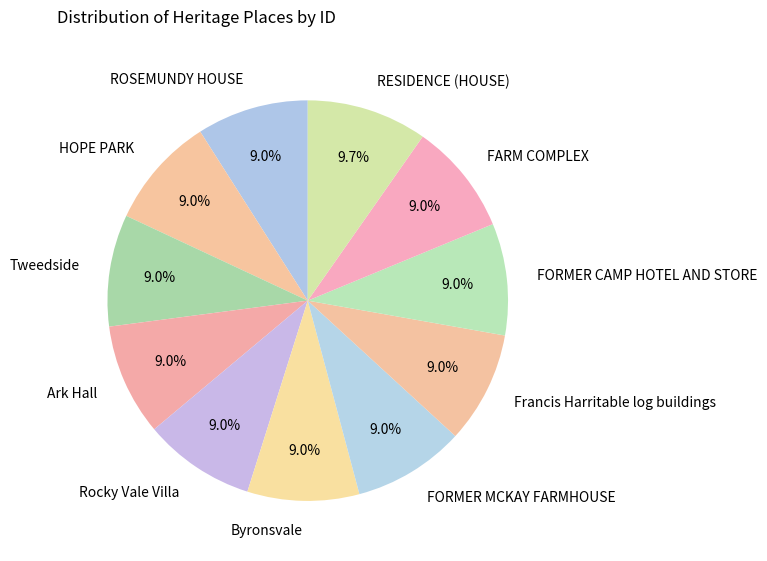

To the nearest percent, what is the combined percentage of Rocky Vale Villa and FARM COMPLEX?

18%